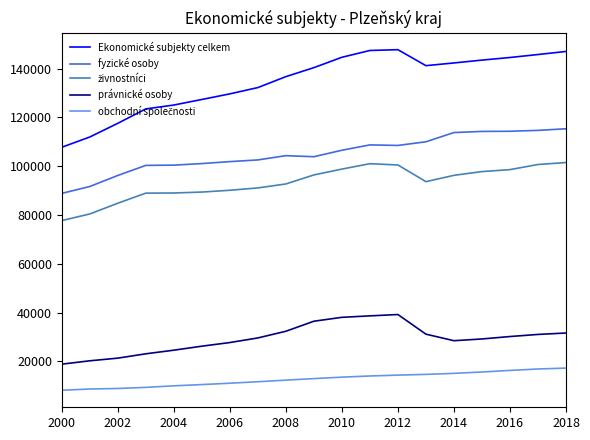

Which series has the largest range (max minus min)?

Ekonomické subjekty celkem